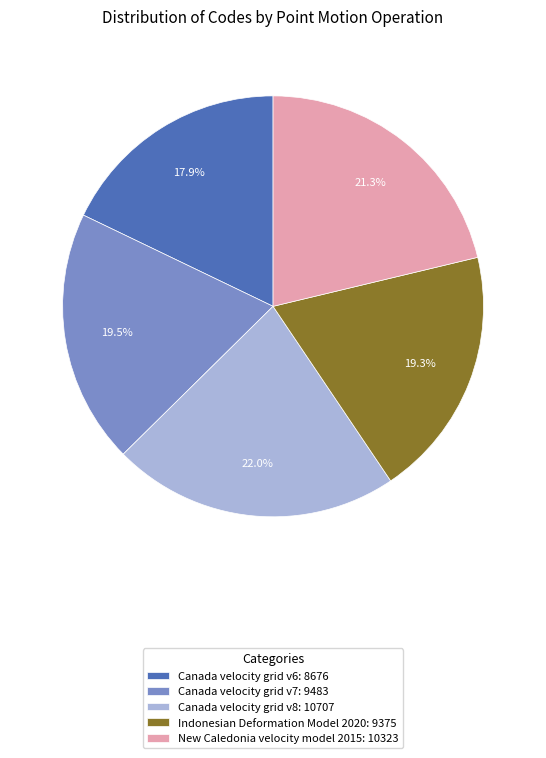

Which slice is the smallest?

Canada velocity grid v6